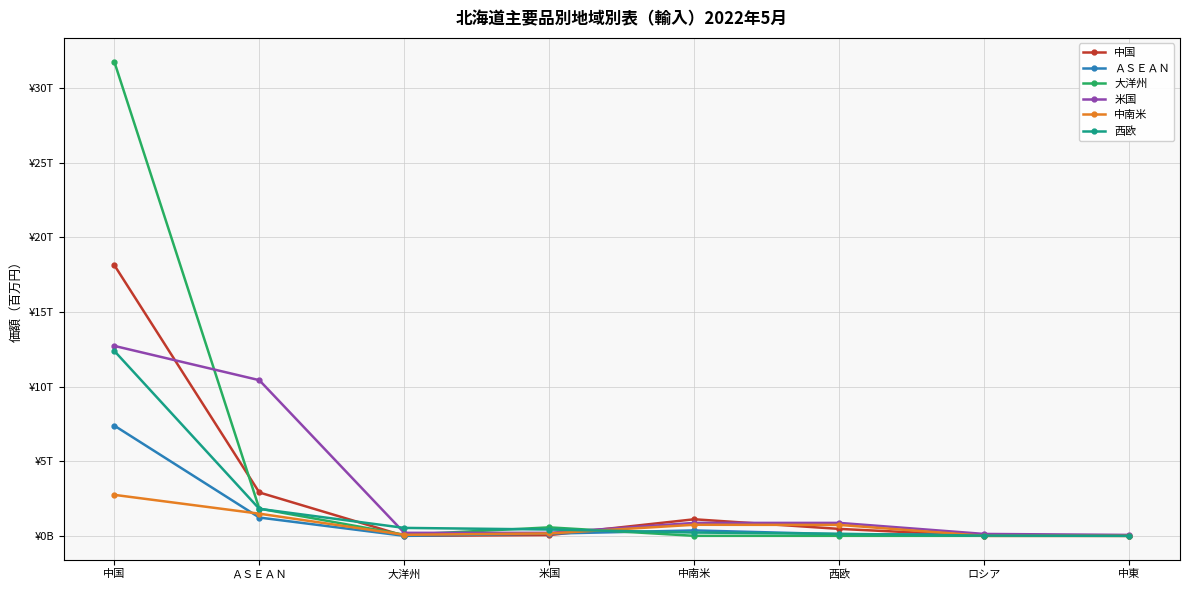

At which label does 米国 first exceed 866670?

中国